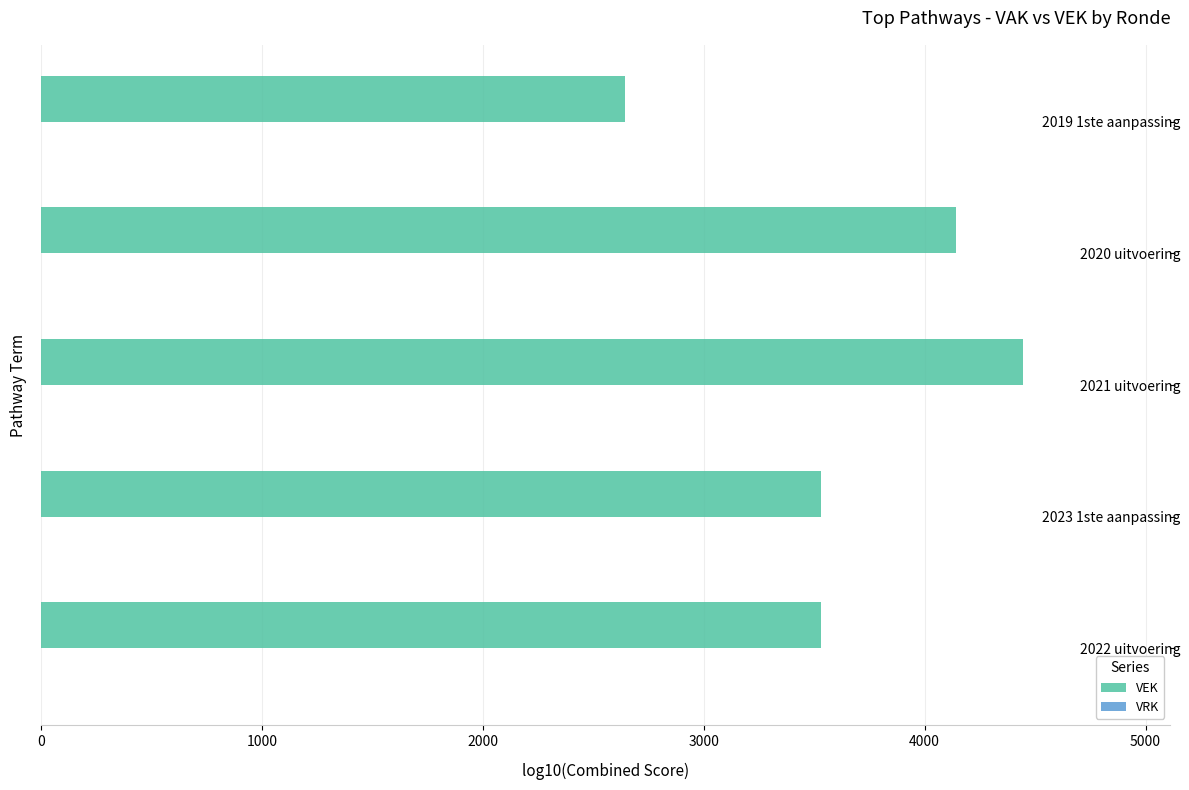

Reading top to bottom, list all the values displayed in this chart.

2645	4140	4445	3530	3530